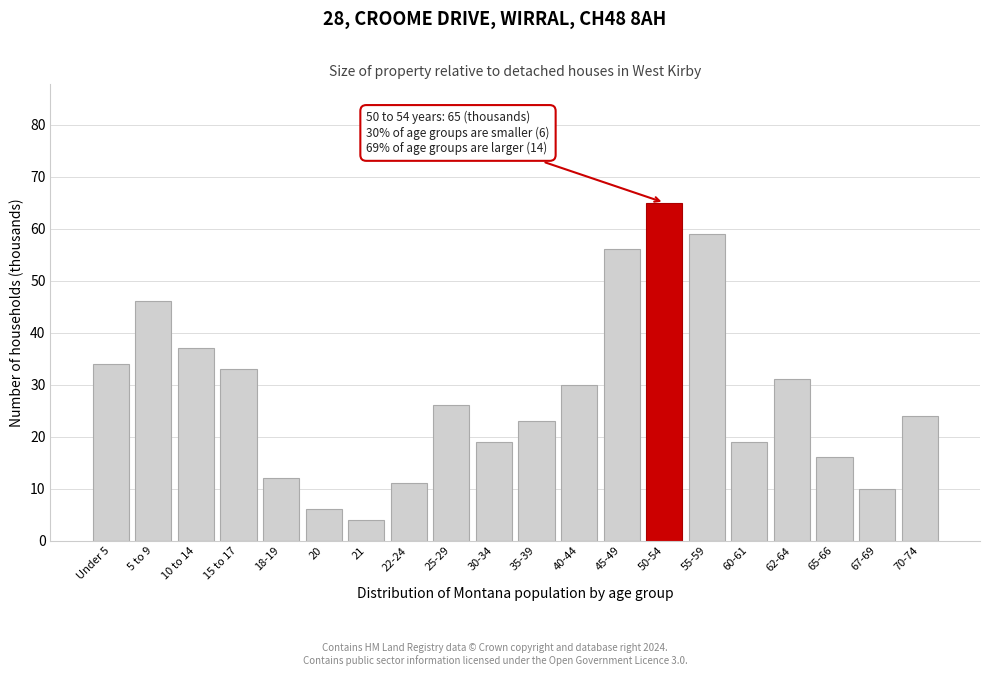

Reading left to right, list all the values displayed in this chart.

34	46	37	33	12	6	4	11	26	19	23	30	56	65	59	19	31	16	10	24